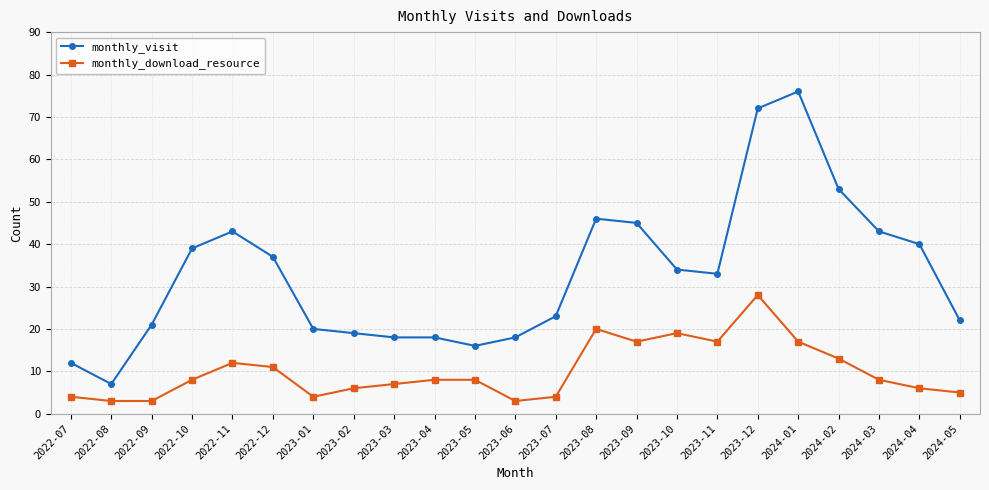

What is the smallest value displayed?

3